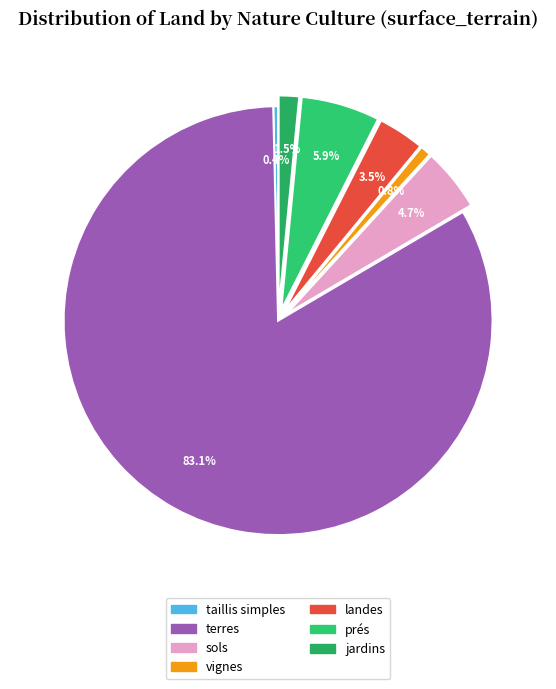

How many segments does this pie chart have?

7